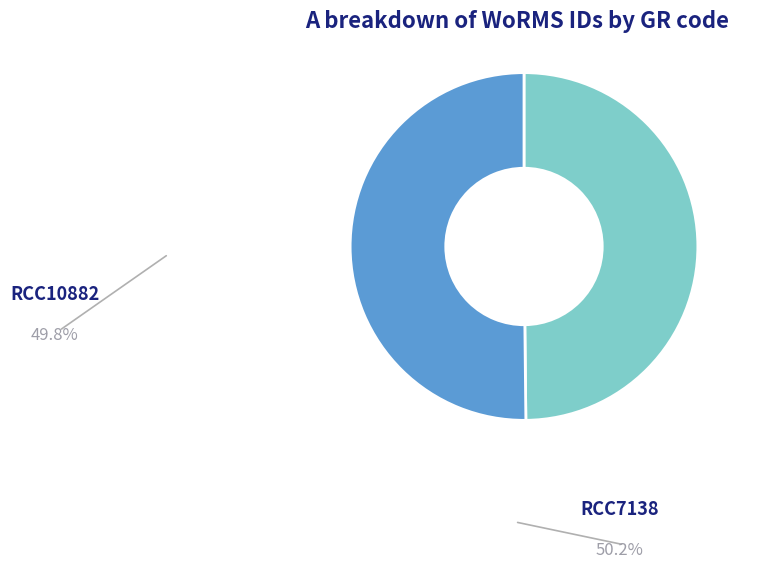

To the nearest percent, what percentage of the pie is RCC10882?

50%